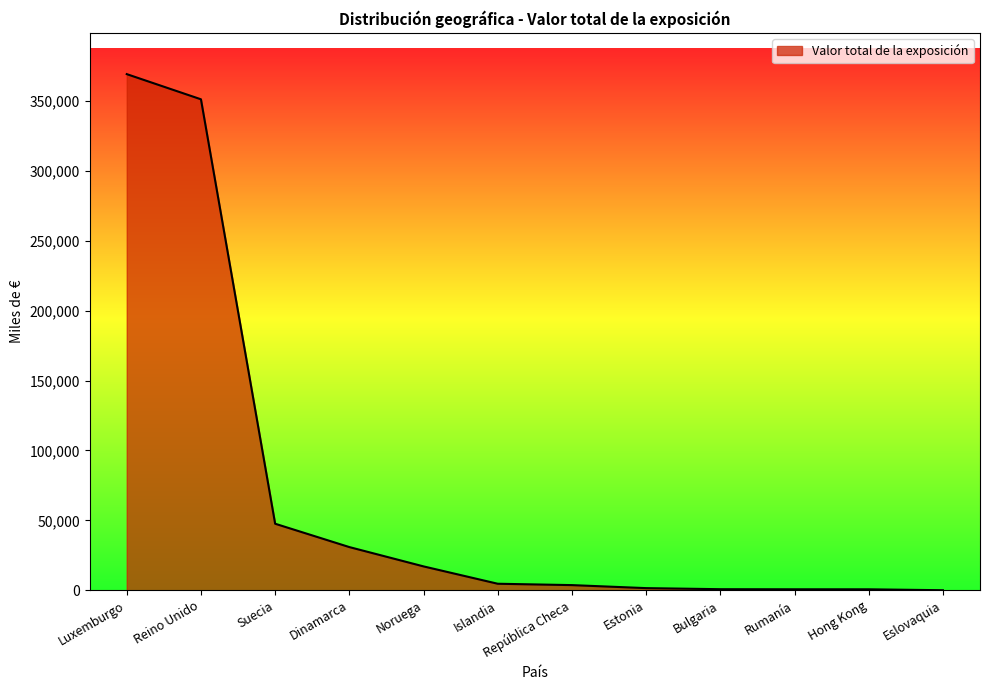

How many lines are shown in the chart?

1